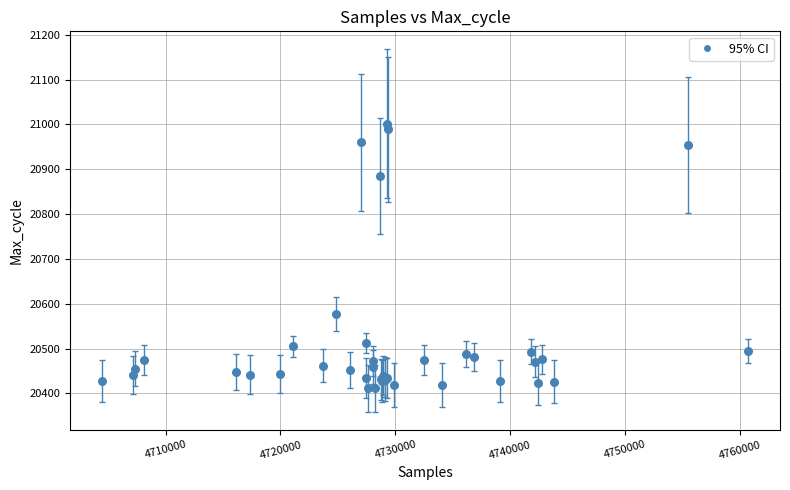

What Y value in the scatter plot is closest to 20706?

20577